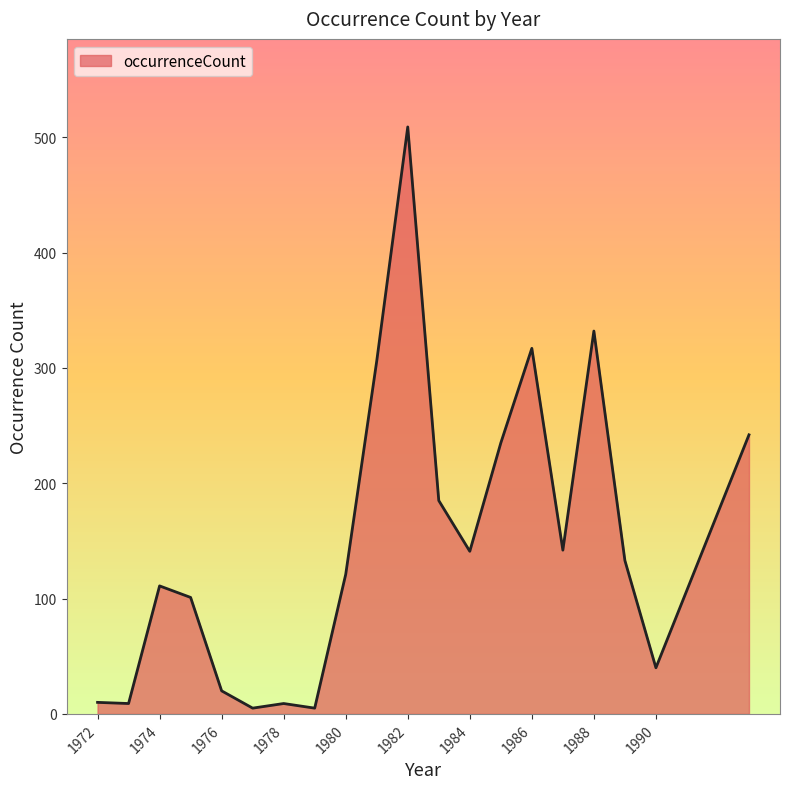

How many lines are shown in the chart?

1